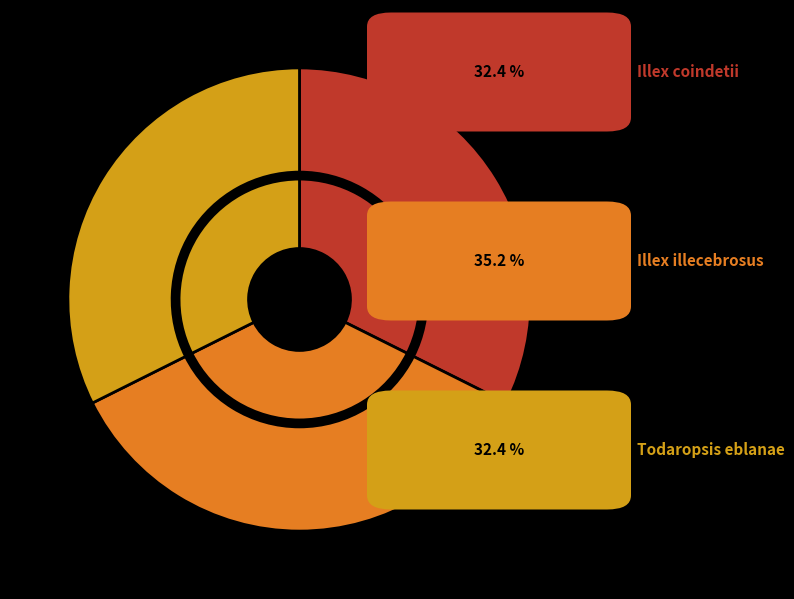

Count the number of slices in the pie.

3